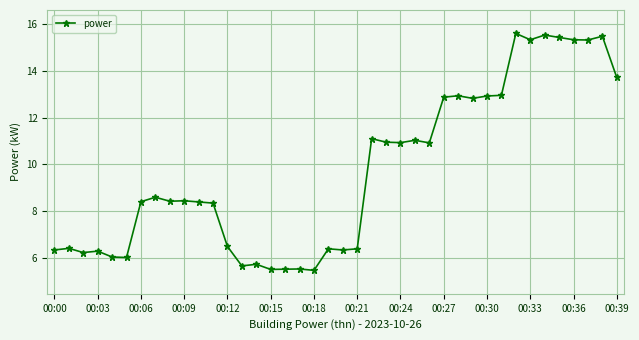

How many lines are shown in the chart?

1